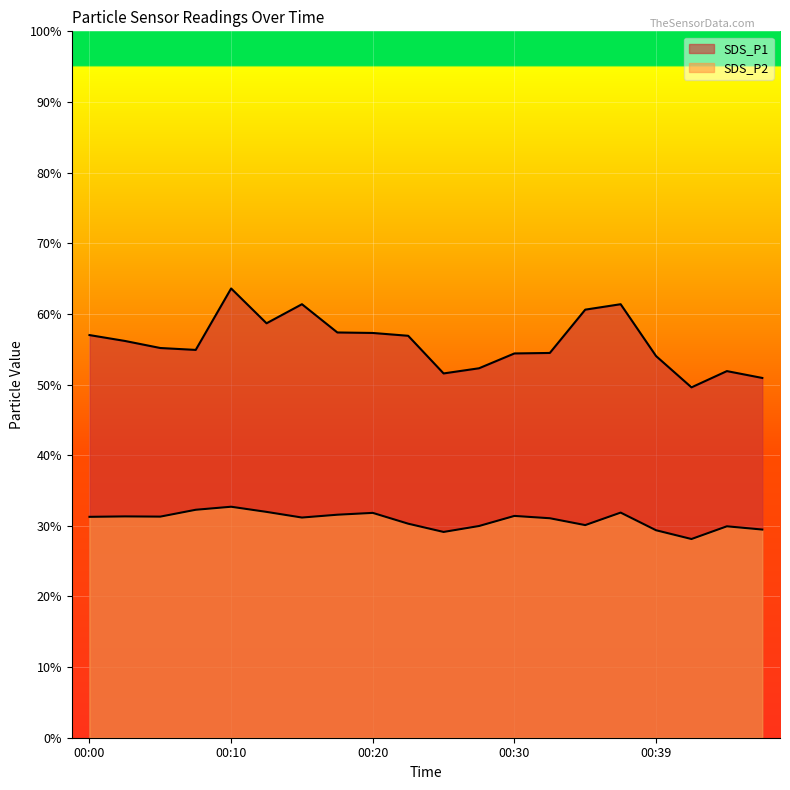

Reading left to right, extract all data points from this chart.

SDS_P1: 00:00=57.0	00:03=56.2	00:05=55.2	00:08=54.9	00:10=63.6	00:13=58.7	00:15=61.4	00:17=57.4	00:20=57.3	00:22=56.9	00:25=51.6	00:27=52.3	00:30=54.4	00:32=54.5	00:35=60.6	00:37=61.4	00:39=54.0	00:42=49.6	00:44=51.9	00:47=50.9
SDS_P2: 00:00=31.3	00:03=31.3	00:05=31.3	00:08=32.3	00:10=32.7	00:13=32.0	00:15=31.2	00:17=31.6	00:20=31.8	00:22=30.3	00:25=29.1	00:27=30.0	00:30=31.4	00:32=31.1	00:35=30.1	00:37=31.9	00:39=29.4	00:42=28.1	00:44=29.9	00:47=29.5